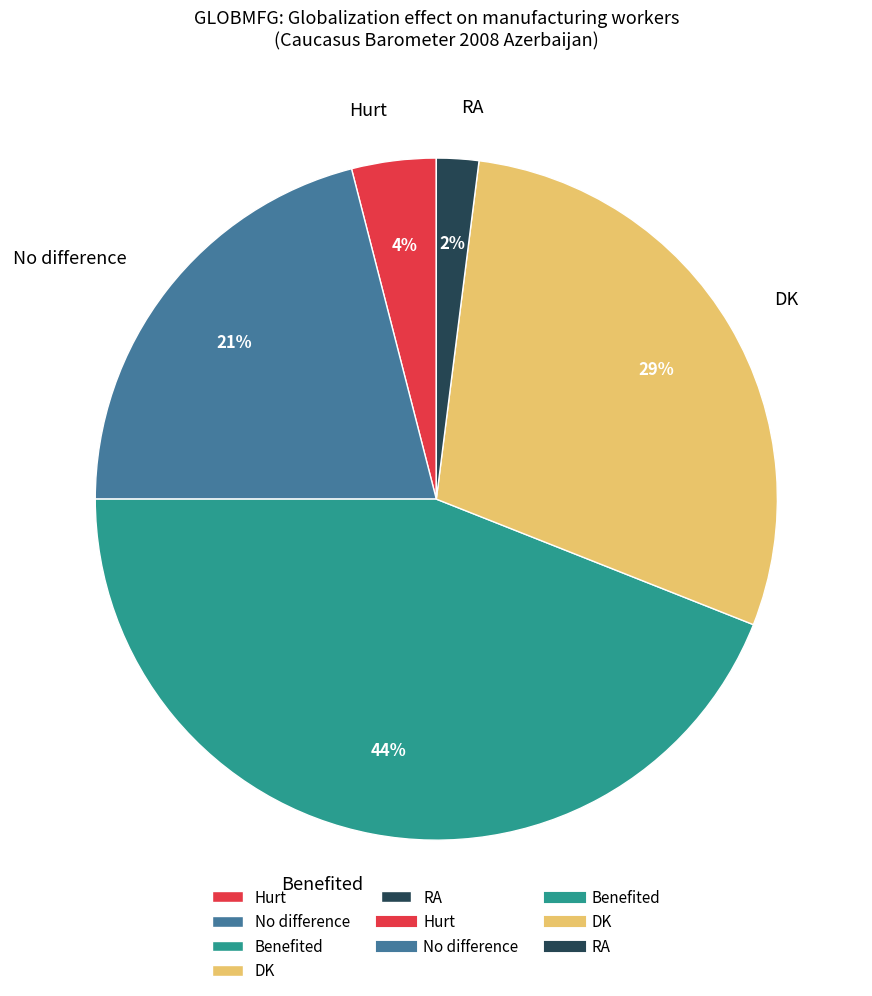

Does RA account for over 50% of the chart?

No